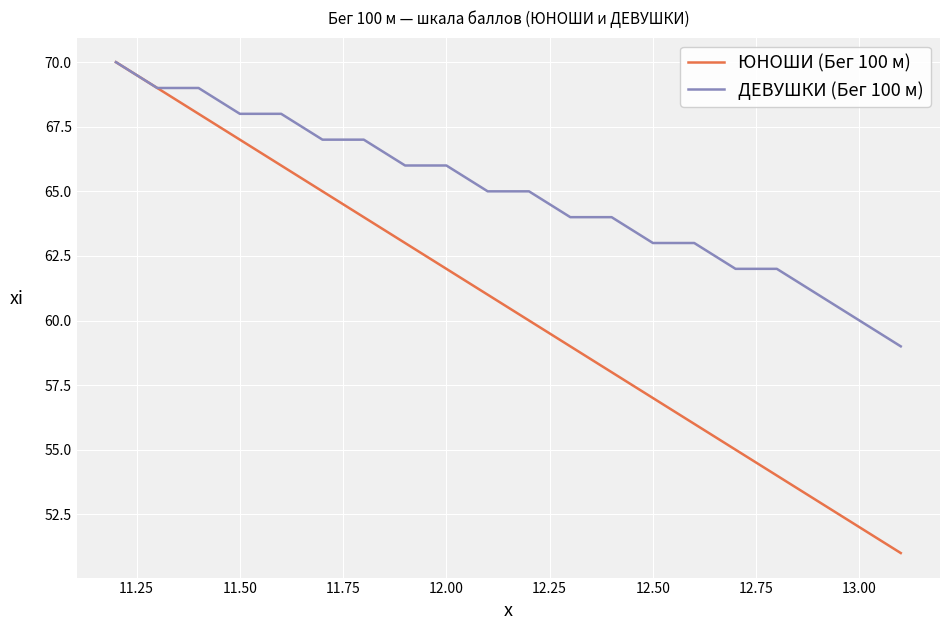

Which series has the largest range (max minus min)?

ЮНОШИ (Бег 100 м)